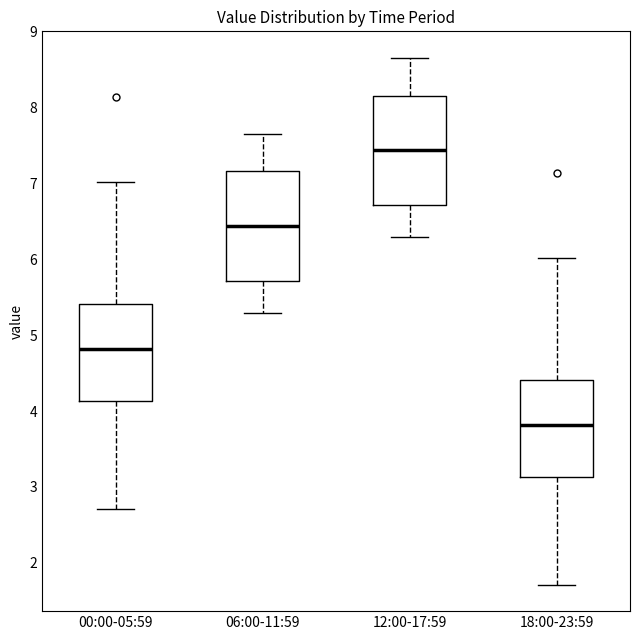

Which box's median line is the lowest?

18:00-23:59